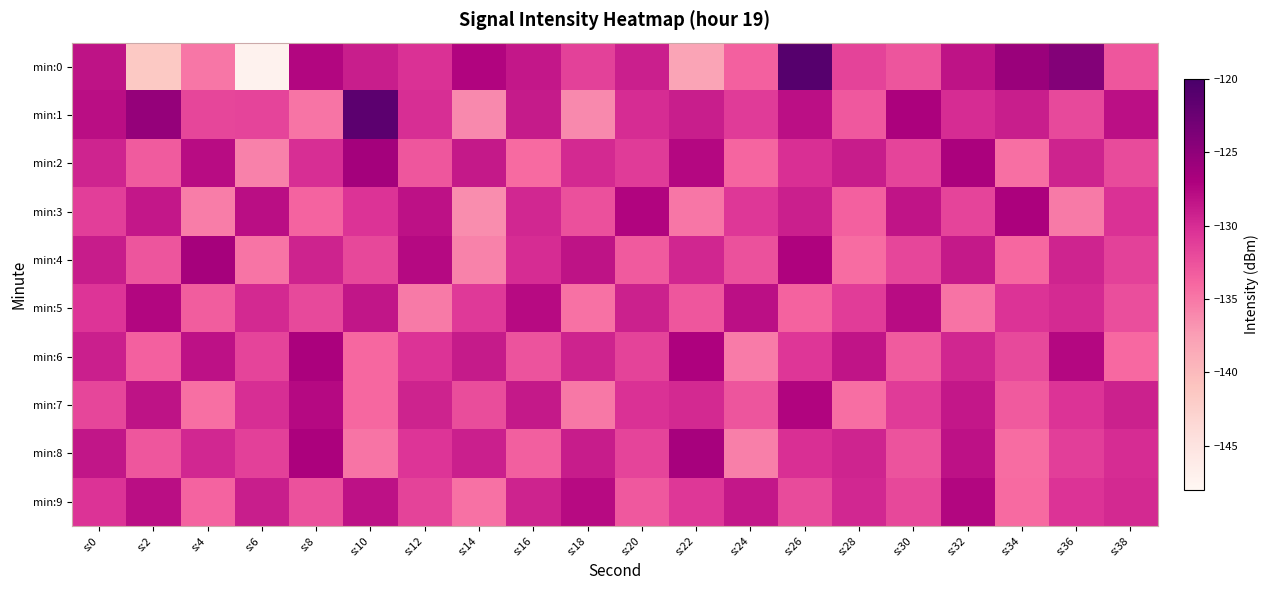

Count the number of categories in the chart.

20